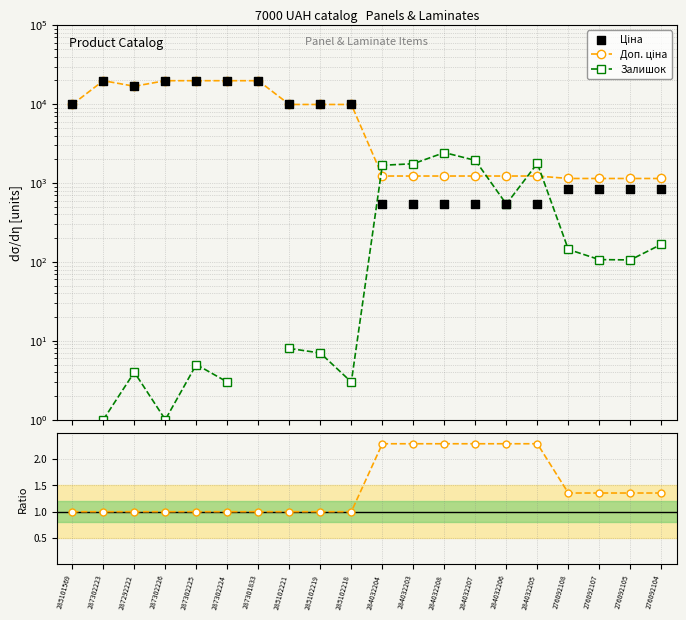

Which series reaches the maximum Y coordinate?

Доп. ціна